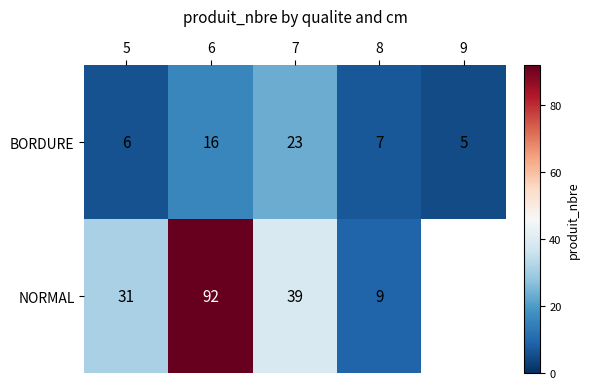

Is the value of BORDURE at 5 greater than the value of NORMAL at 8?

No